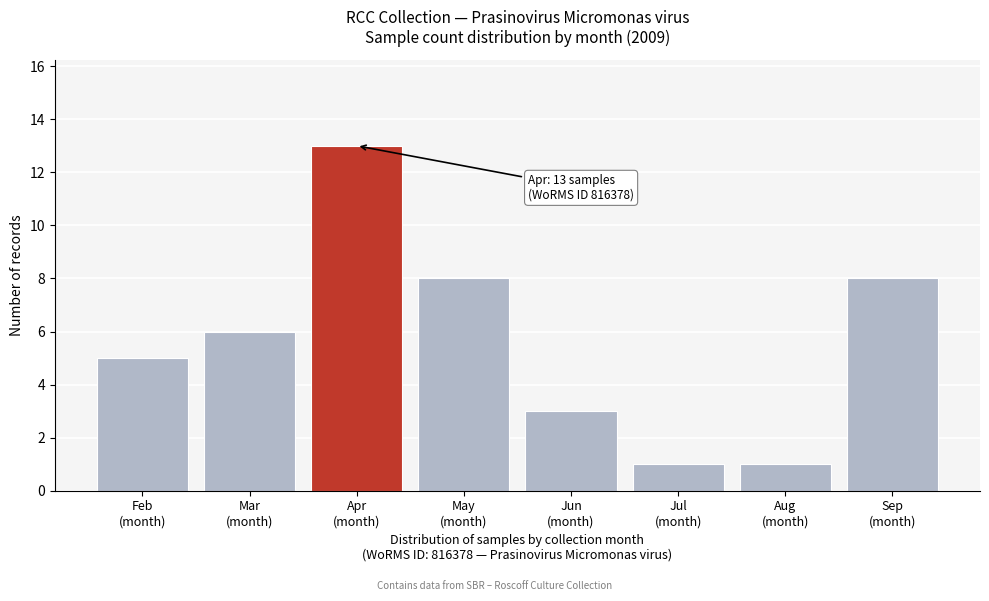

Reading left to right, list all the values displayed in this chart.

5	6	13	8	3	1	1	8